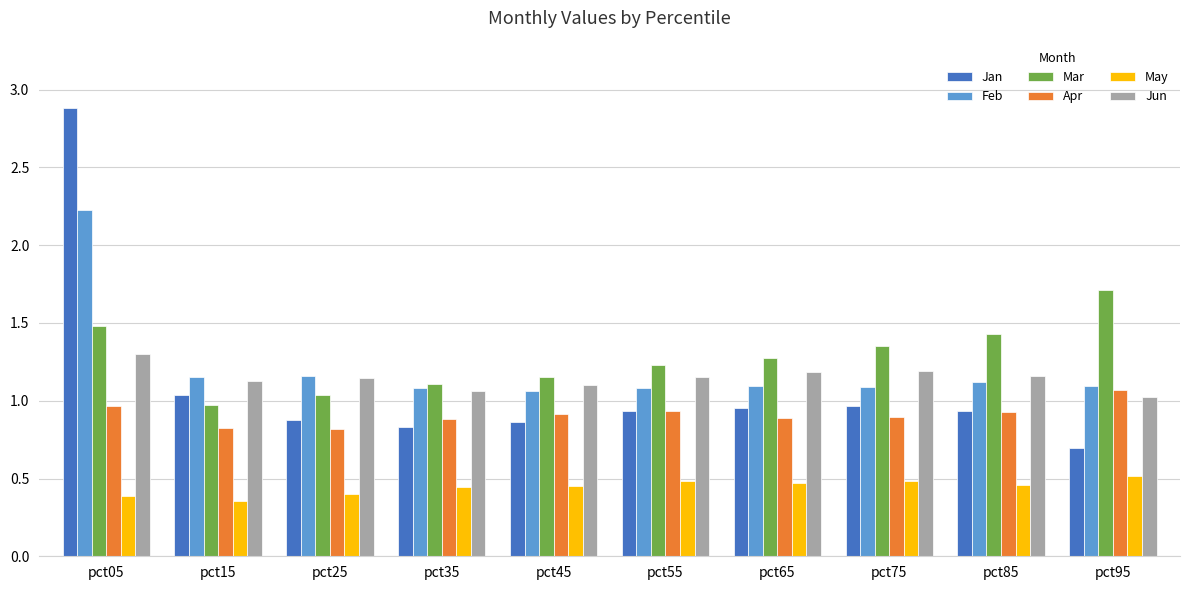

At how many categories does at least one series exceed 0?

10